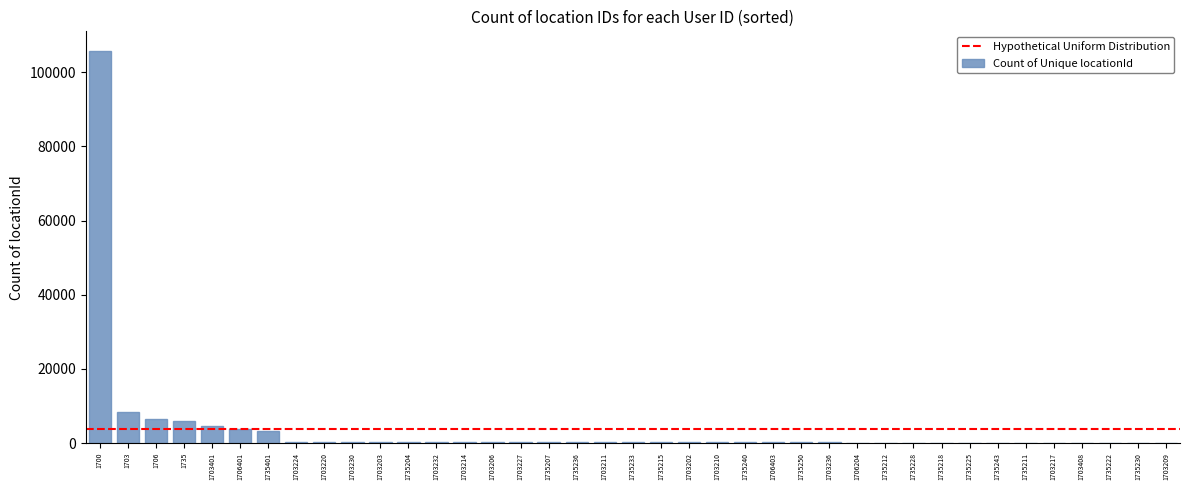

True or false: the data shows 85 at 1703408.

True